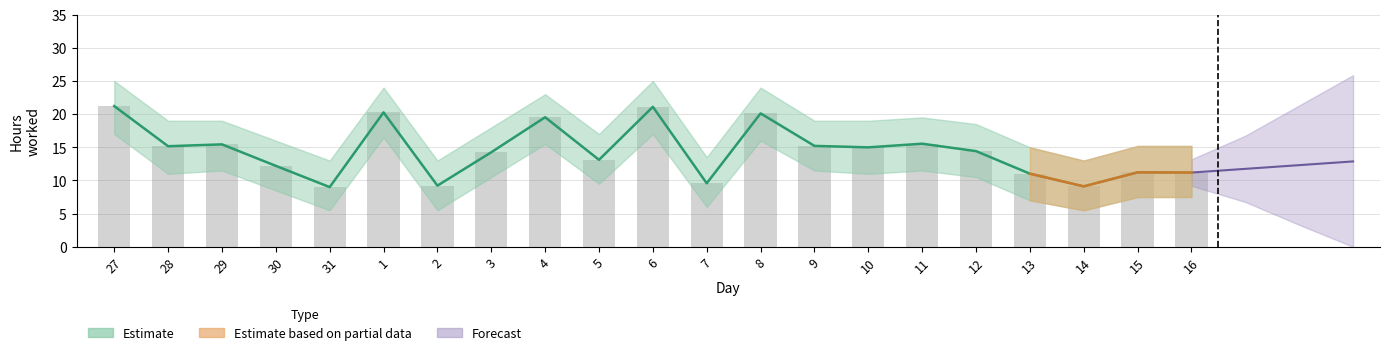

Reading left to right, transcribe all the data shown in this chart.

Low: 21.2	15.2	15.4	12.2	9.0	20.3	9.2	14.2	19.5	13.1	21.1	9.6	20.1	15.2	15.0	15.5	14.4	11.0	9.1	11.2	11.2
Low_upper: 21.2	15.2	15.4	12.2	9.0	20.3	9.2	14.2	19.5	13.1	21.1	9.6	20.1	15.2	15.0	15.5	14.4	11.0	9.1	11.2	11.2